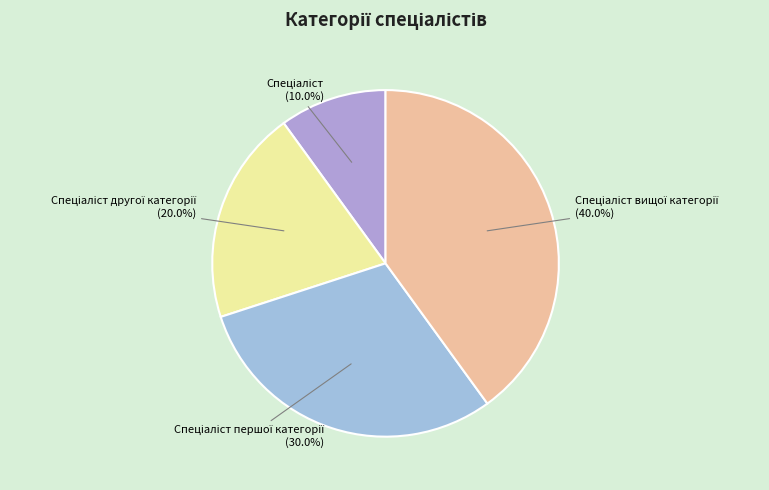

How many segments does this pie chart have?

4